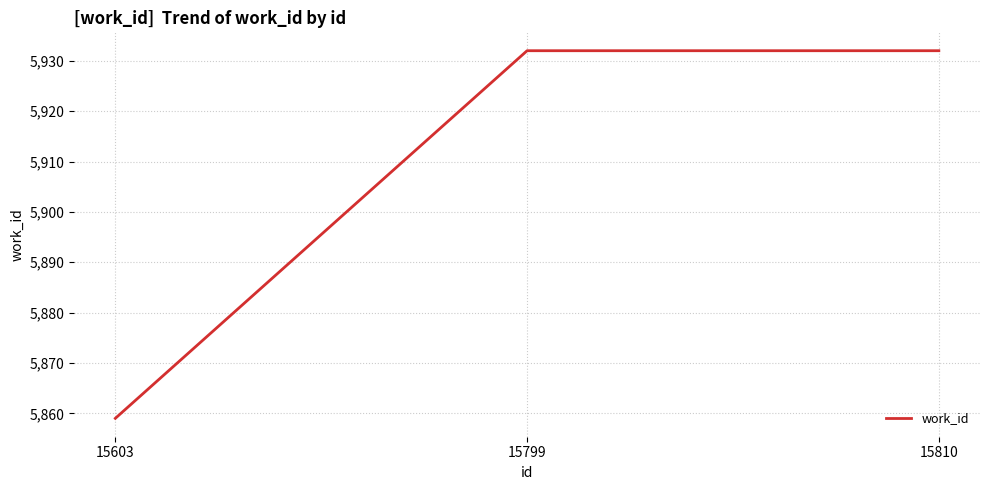

What is the difference between the values at 15799 and 15603?

73